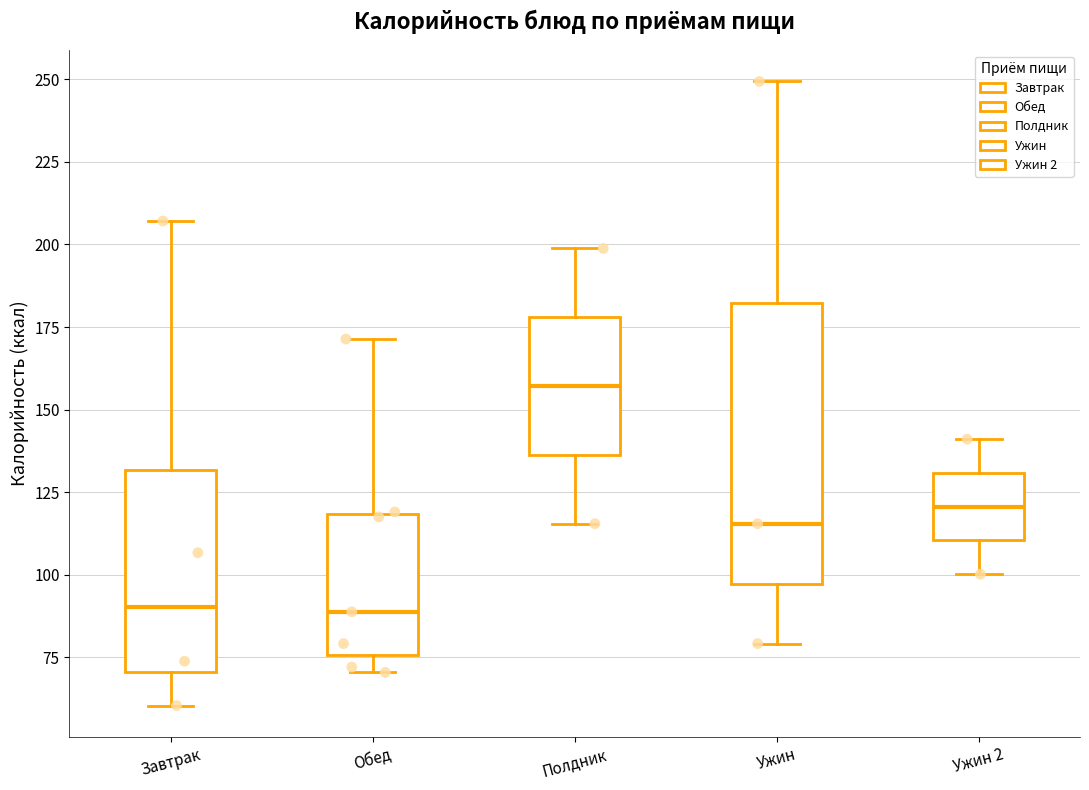

Reading left to right, read every box against the y-axis: the position of its median line, the range the box covers, and the ends of its whiskers. The values are not printed on the chart, so give them approximately, as read against the axis.

Завтрак: median 90, box 70 to 130, whiskers 60 to 205
Обед: median 90, box 75 to 120, whiskers 70 to 170
Полдник: median 155, box 135 to 180, whiskers 115 to 200
Ужин: median 115, box 95 to 180, whiskers 80 to 250
Ужин 2: median 120, box 110 to 130, whiskers 100 to 140